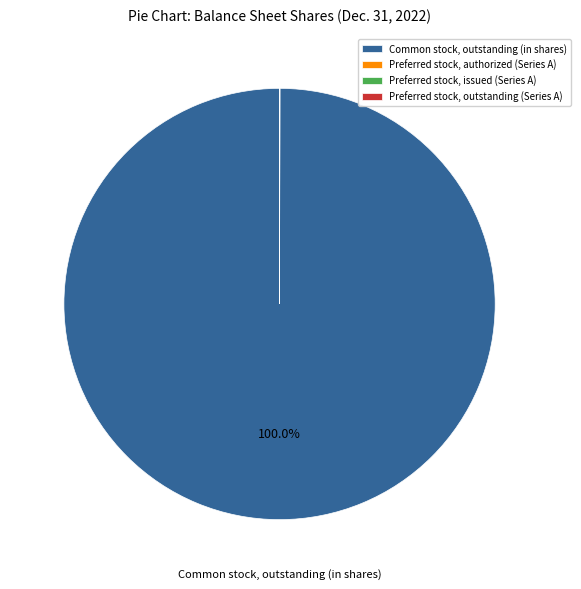

To the nearest percent, what is the difference between the largest and smallest slice percentages?

100%